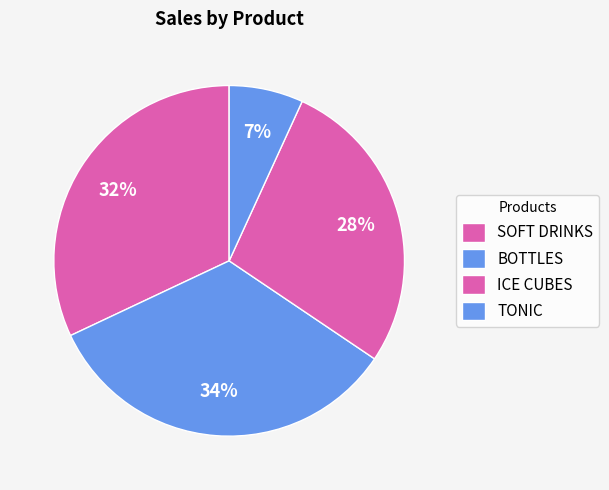

Is there a majority slice in this chart?

No